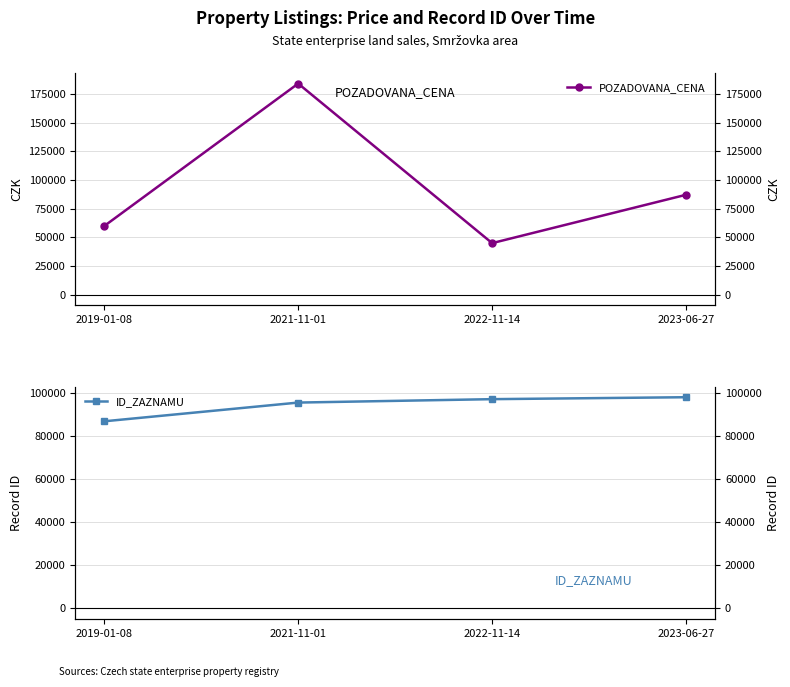

Reading left to right, list all the values displayed in this chart.

POZADOVANA_CENA: 59900	184000	45000	87120
ID_ZAZNAMU: 86932	95633	97218	98119